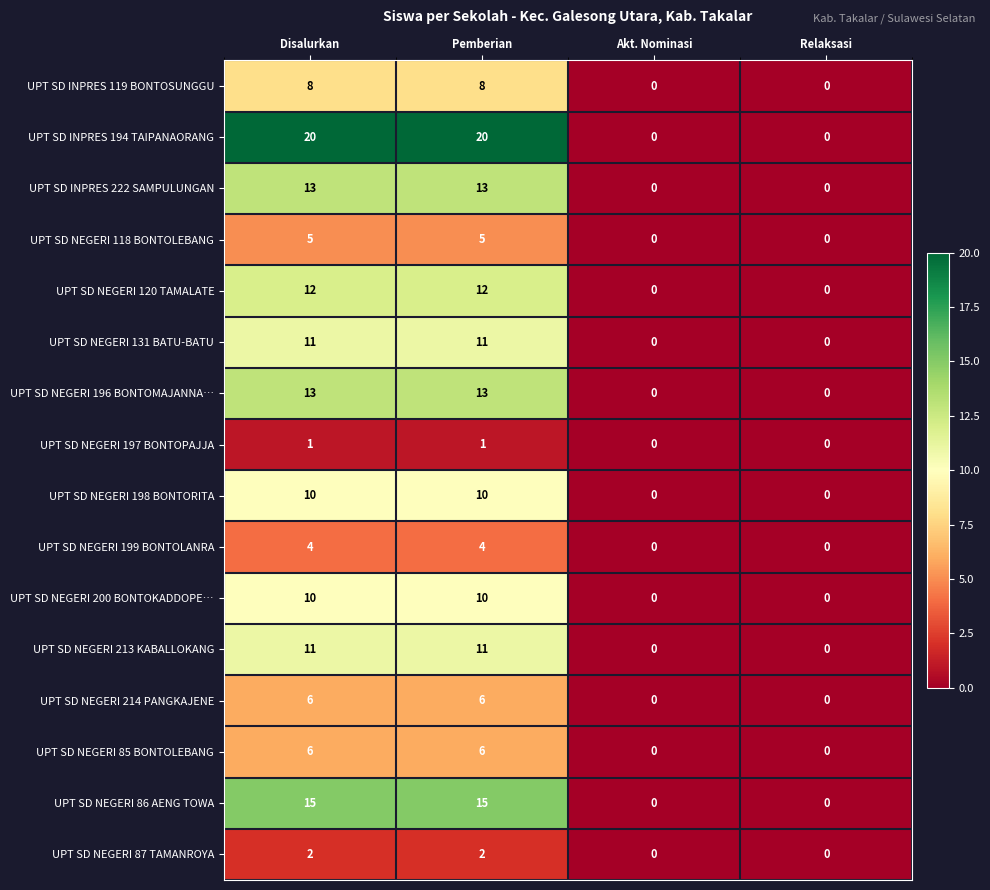

Is it true that UPT SD NEGERI 198 BONTORITA equals 10 at Disalurkan?

True